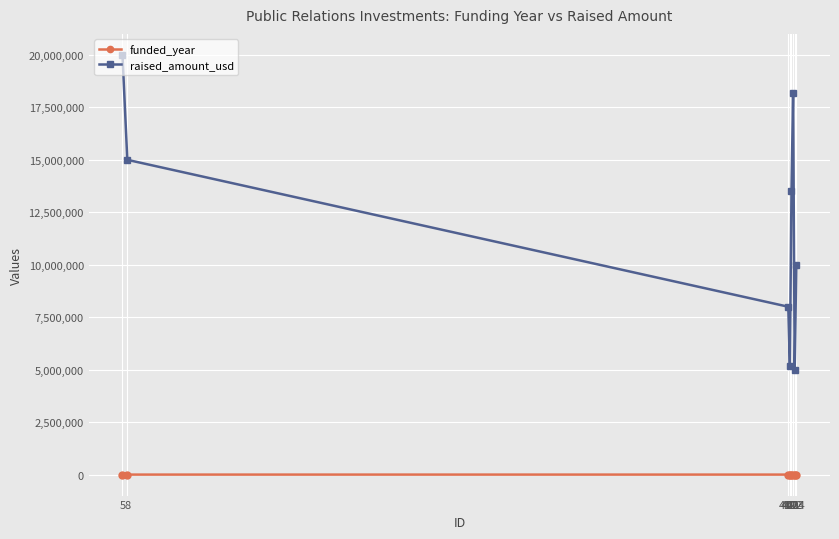

What is the difference between the raised_amount_usd values at 420 and 423?

200000